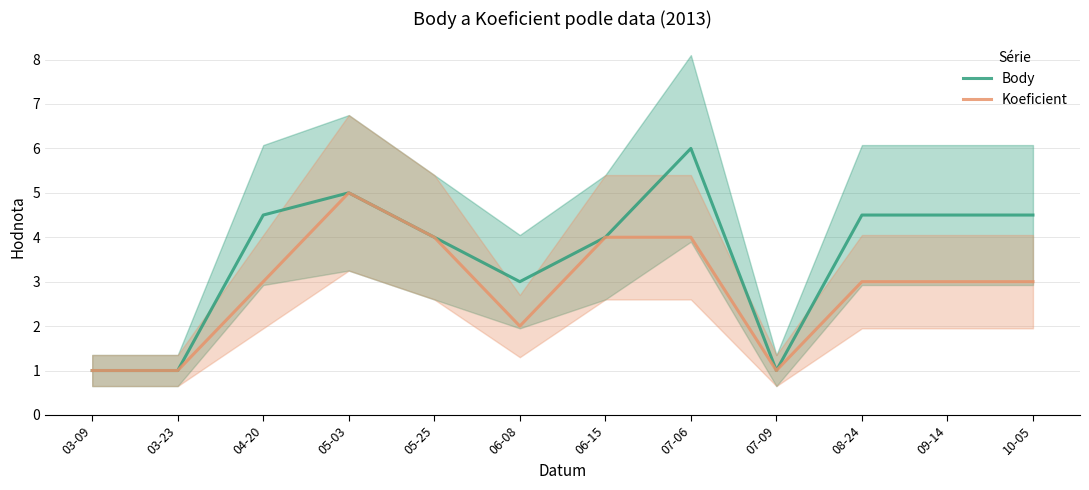

What is the total value across all series at 05-03?

10.0